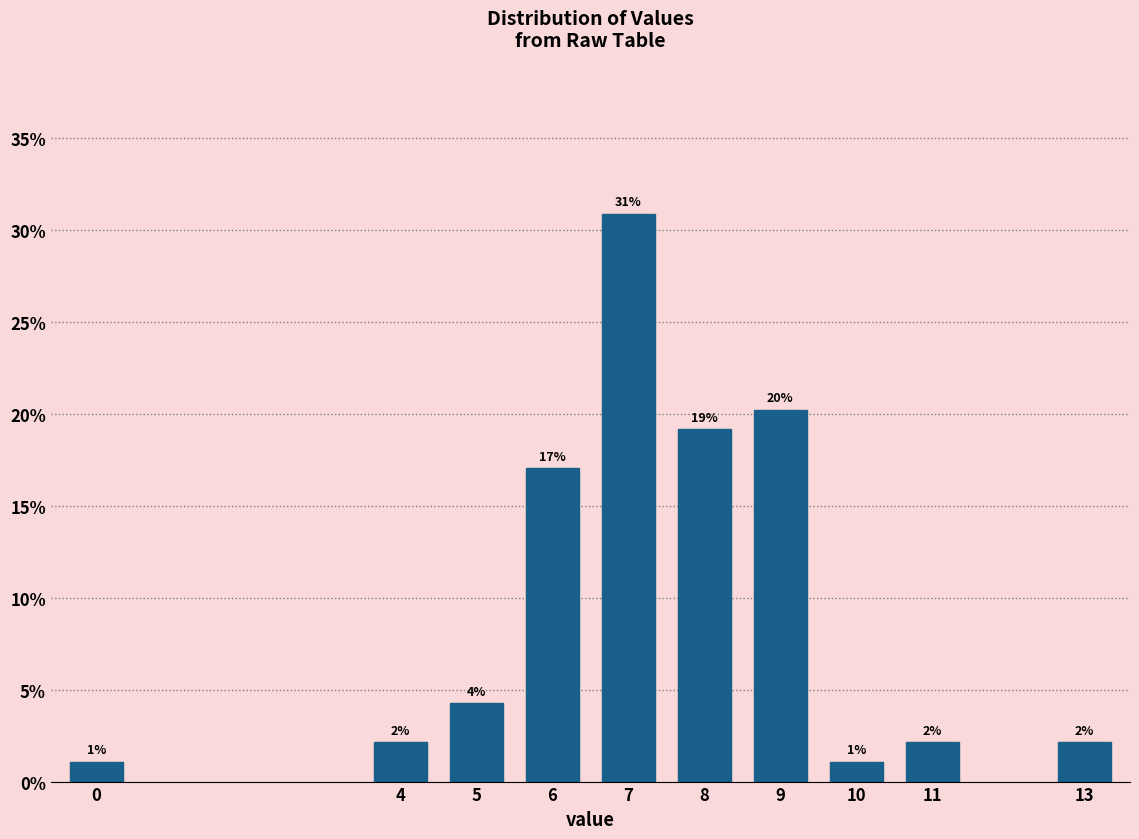

How many bars are there in total?

10